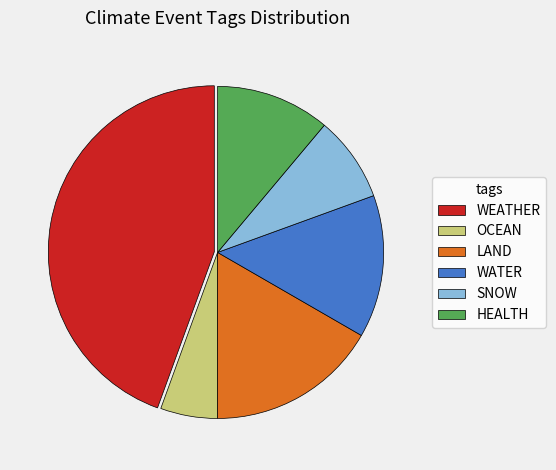

Do WEATHER and HEALTH together represent more than half of the pie?

Yes